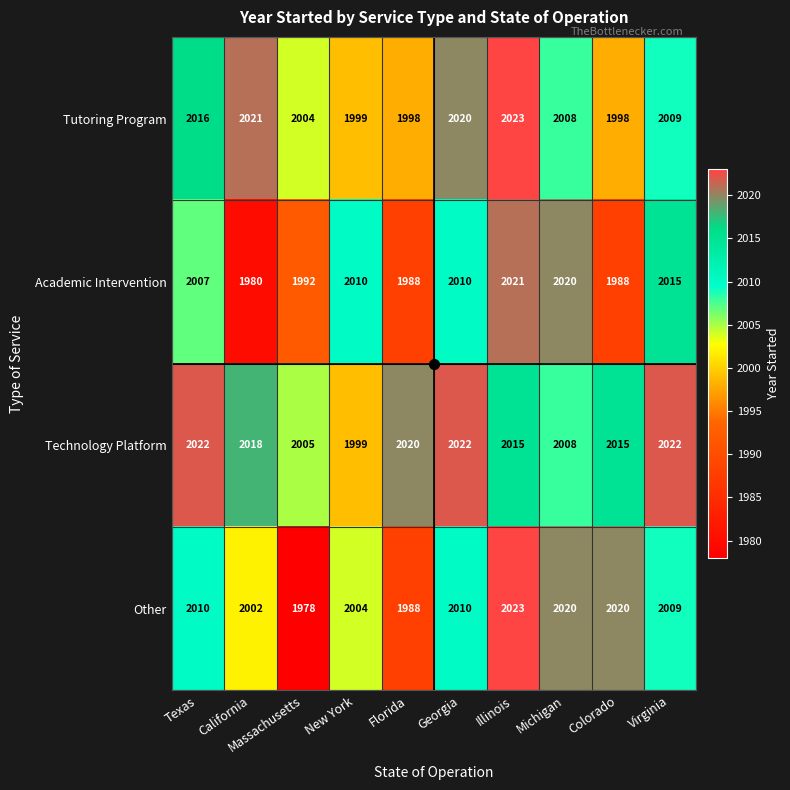

Count the number of data series in this chart.

4